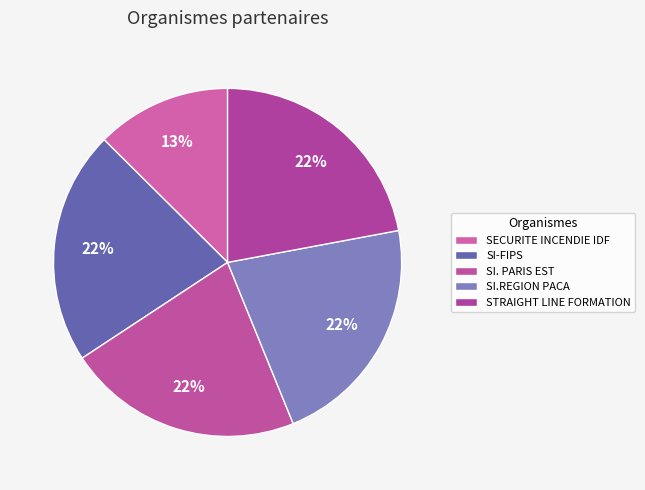

Is it true that SI. PARIS EST is 30% of the pie?

False